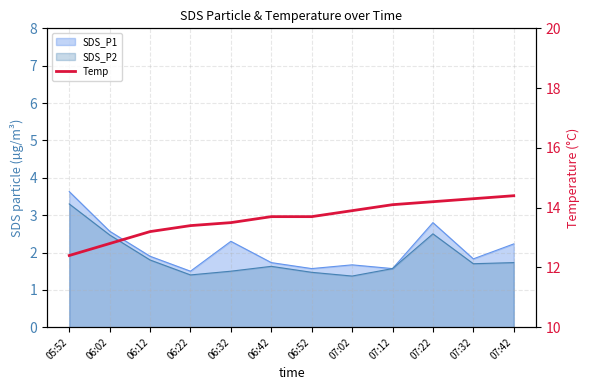

Reading left to right, what are all the values shown in this chart?

12.4	12.8	13.2	13.4	13.5	13.7	13.7	13.9	14.1	14.2	14.3	14.4